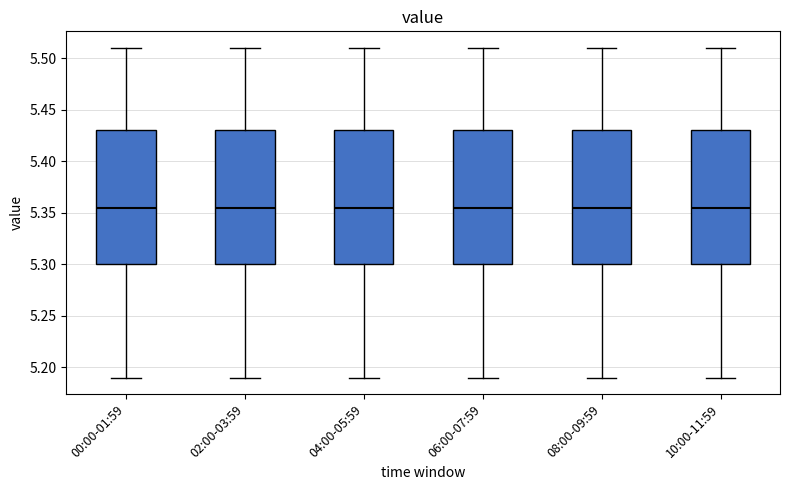

Reading left to right, read every box against the y-axis: the position of its median line, the range the box covers, and the ends of its whiskers. The values are not printed on the chart, so give them approximately, as read against the axis.

00:00-01:59: median 5.355, box 5.300 to 5.430, whiskers 5.190 to 5.510
02:00-03:59: median 5.355, box 5.300 to 5.430, whiskers 5.190 to 5.510
04:00-05:59: median 5.355, box 5.300 to 5.430, whiskers 5.190 to 5.510
06:00-07:59: median 5.355, box 5.300 to 5.430, whiskers 5.190 to 5.510
08:00-09:59: median 5.355, box 5.300 to 5.430, whiskers 5.190 to 5.510
10:00-11:59: median 5.355, box 5.300 to 5.430, whiskers 5.190 to 5.510